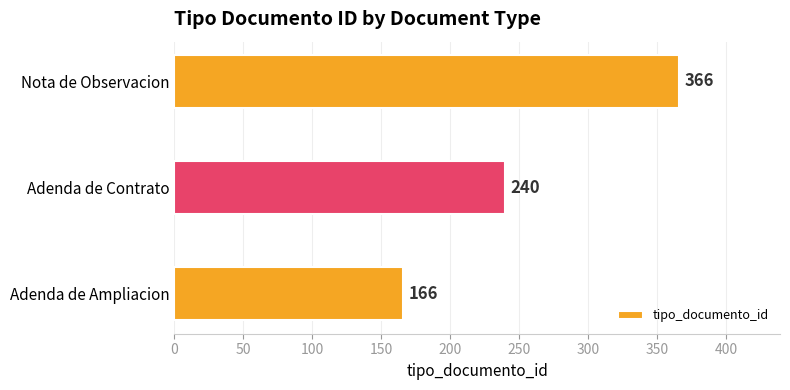

List the labels in order of value, largest first.

Nota de Observacion, Adenda de Contrato, Adenda de Ampliacion